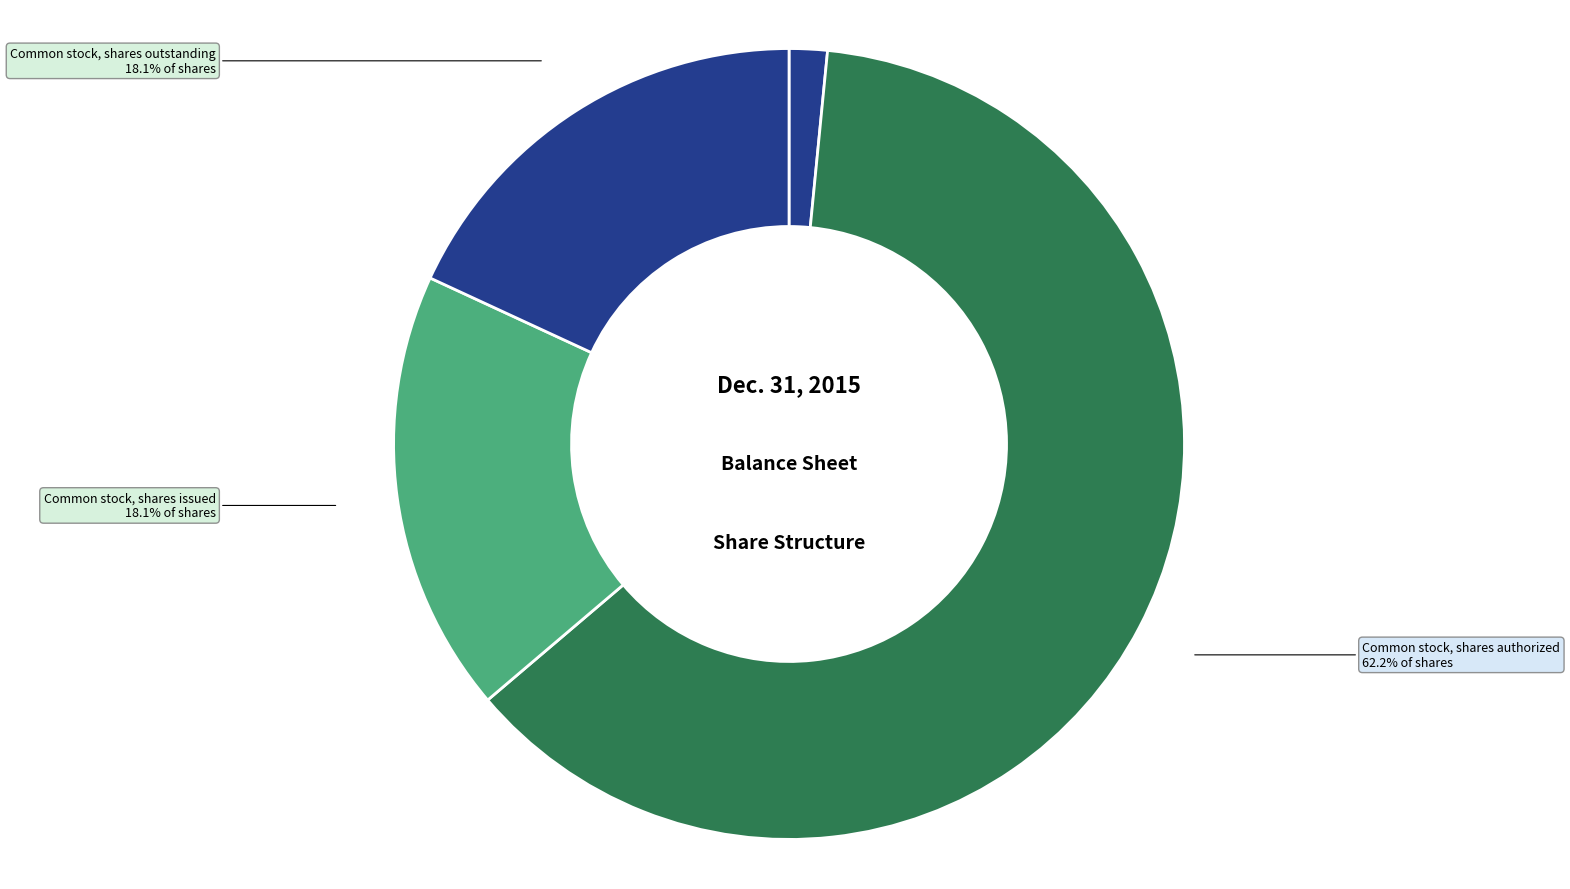

Which slice is the largest?

Common stock, shares authorized